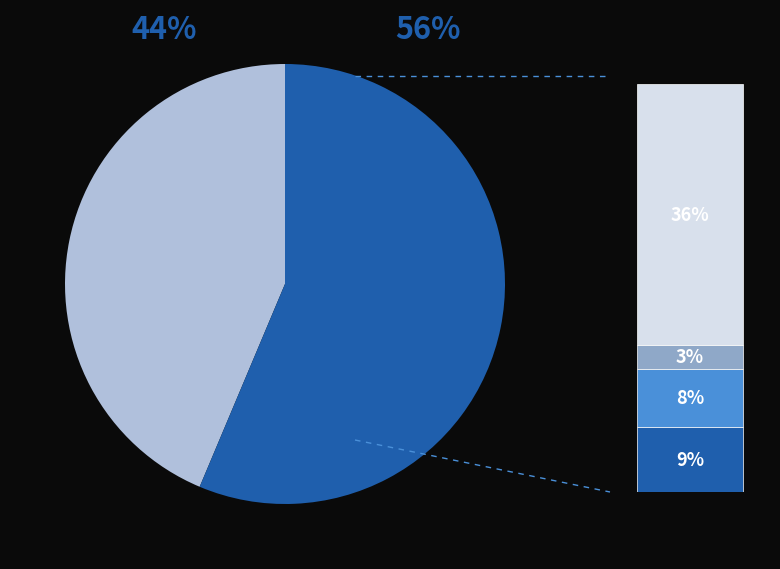

To the nearest percent, what is the average slice percentage?

20%